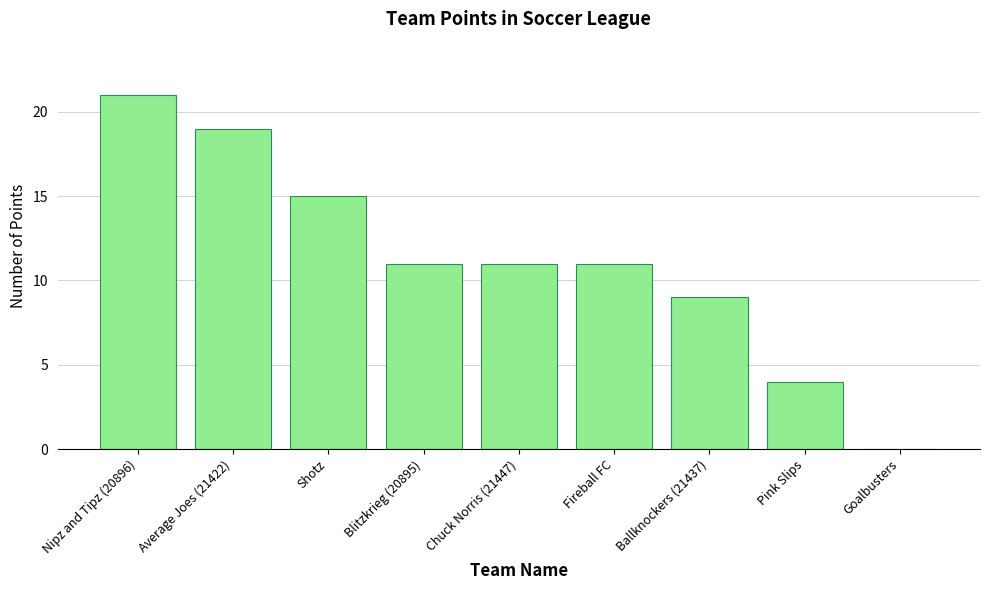

How many categories are shown in the chart?

9